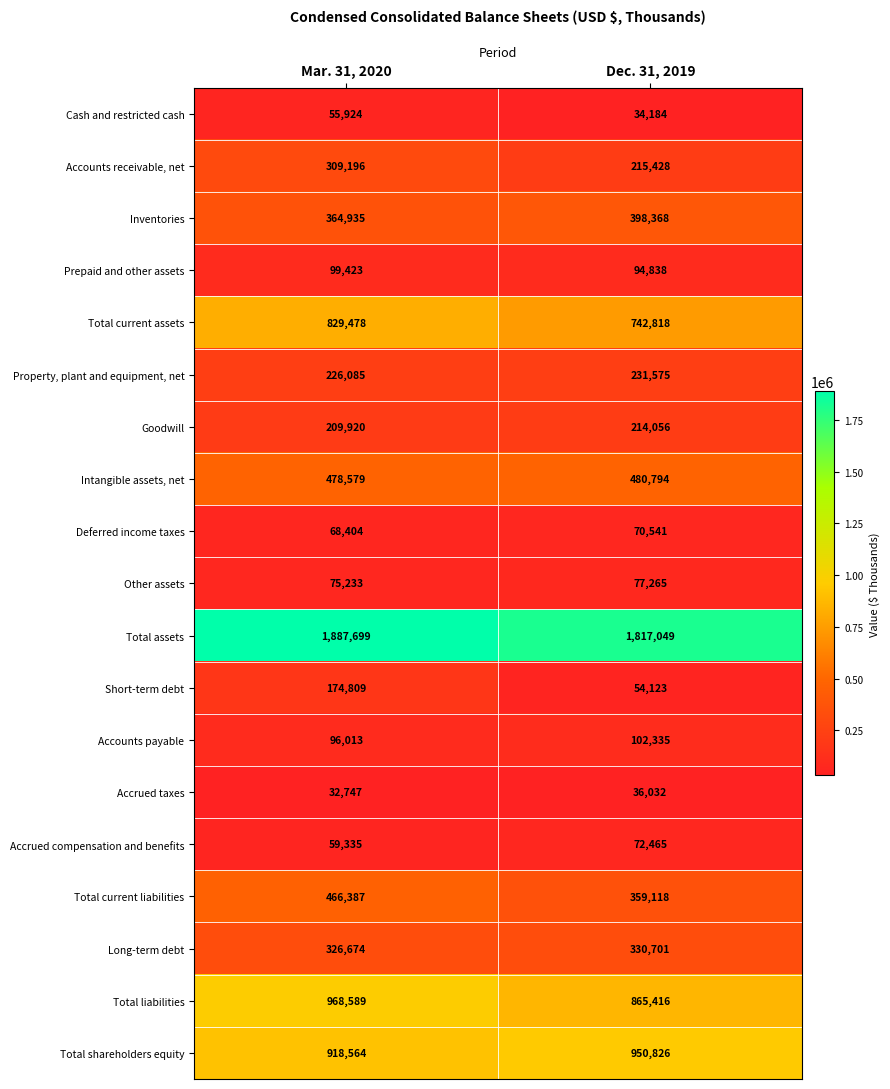

What is the sum of the Total current liabilities values at Dec. 31, 2019 and Mar. 31, 2020?

825505